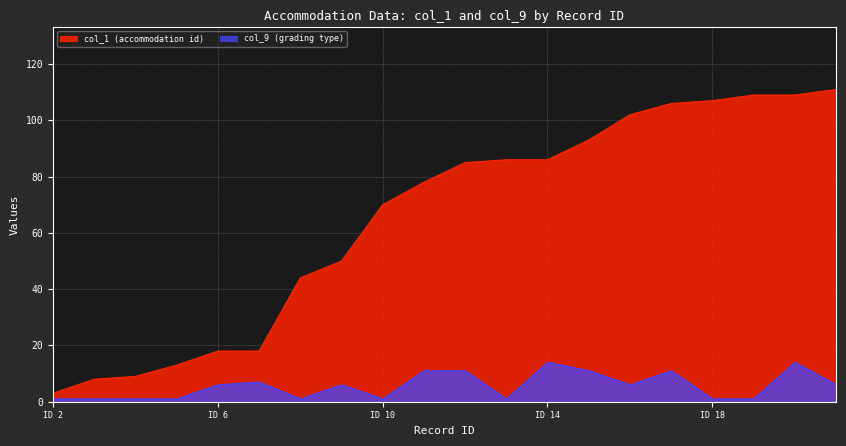

What is the value of the col_1 (accommodation id) point at the 12th from the left?

86